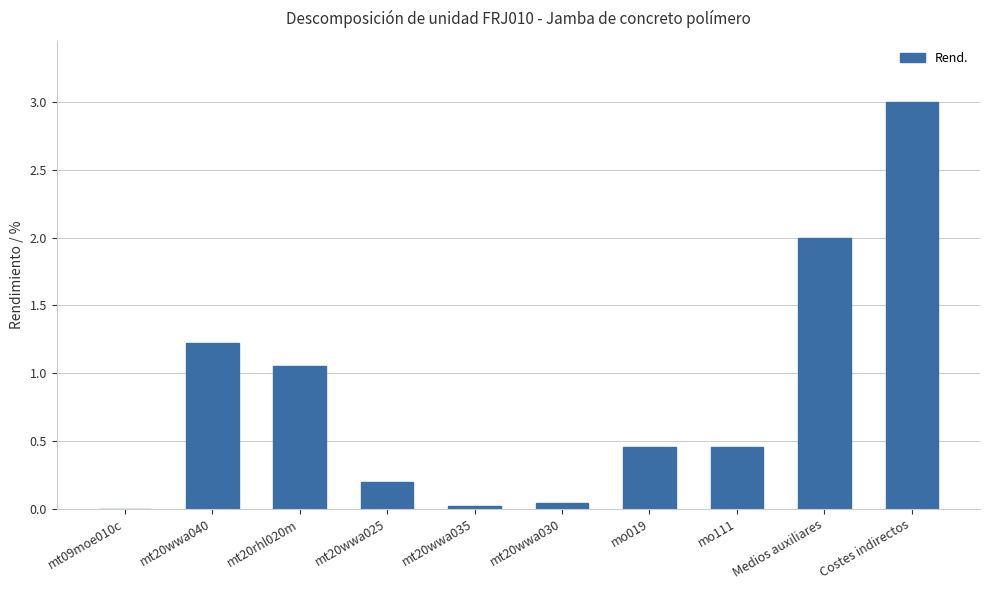

How many series are shown in this chart?

1